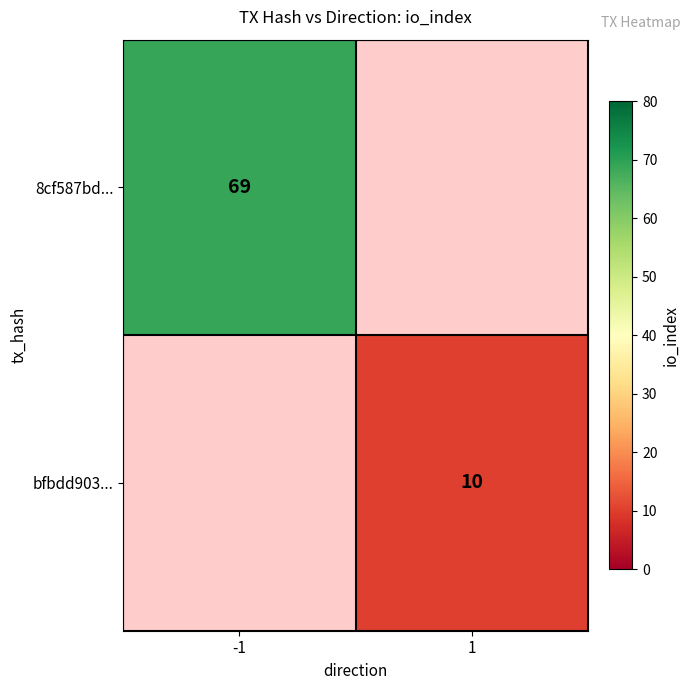

True or false: 8cf587bd... has a value of 109.3 at -1.

False